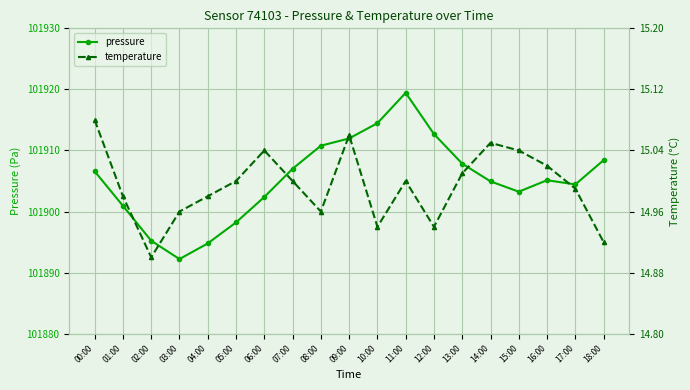

Reading left to right, what are all the values shown in this chart?

pressure: 00:00=101906.6	01:00=101900.9	02:00=101895.2	03:00=101892.2	04:00=101894.8	05:00=101898.2	06:00=101902.4	07:00=101907.0	08:00=101910.8	09:00=101912.0	10:00=101914.5	11:00=101919.4	12:00=101912.7	13:00=101907.8	14:00=101904.9	15:00=101903.2	16:00=101905.1	17:00=101904.4	18:00=101908.4
temperature: 00:00=15.1	01:00=15.0	02:00=14.9	03:00=15.0	04:00=15.0	05:00=15.0	06:00=15.0	07:00=15.0	08:00=15.0	09:00=15.1	10:00=14.9	11:00=15.0	12:00=14.9	13:00=15.0	14:00=15.1	15:00=15.0	16:00=15.0	17:00=15.0	18:00=14.9